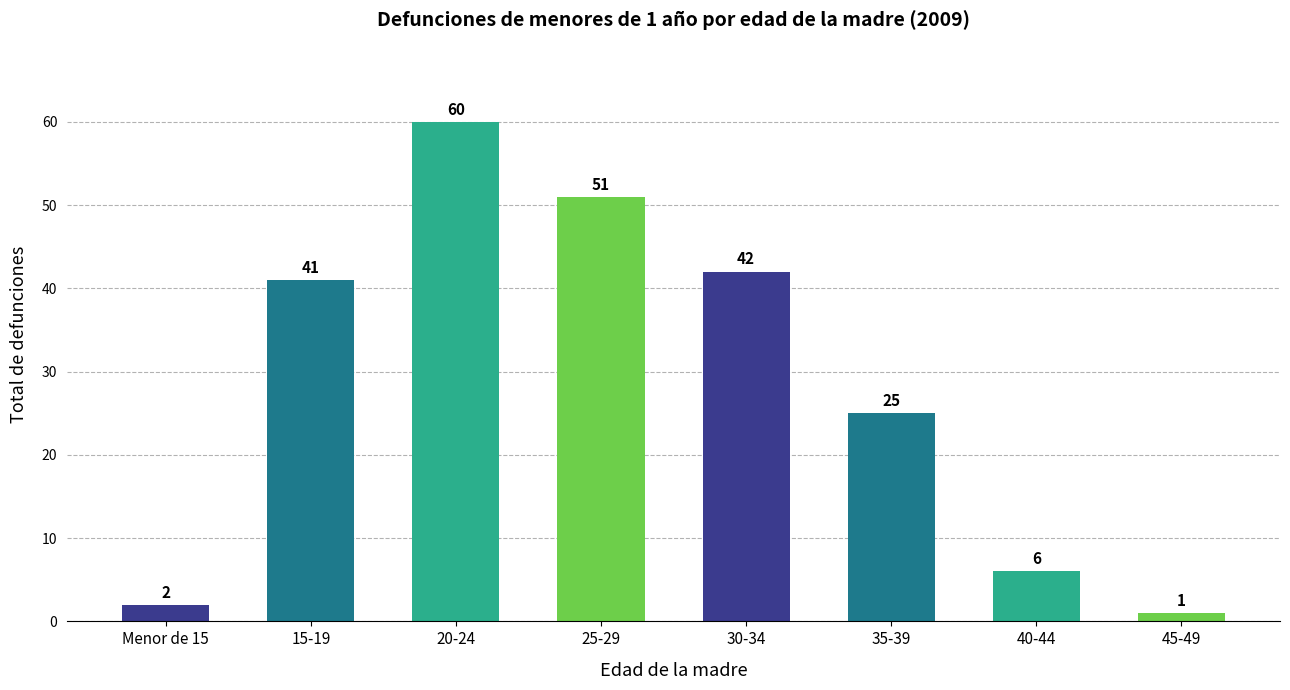

Reading right to left, extract all data points from this chart.

1	6	25	42	51	60	41	2